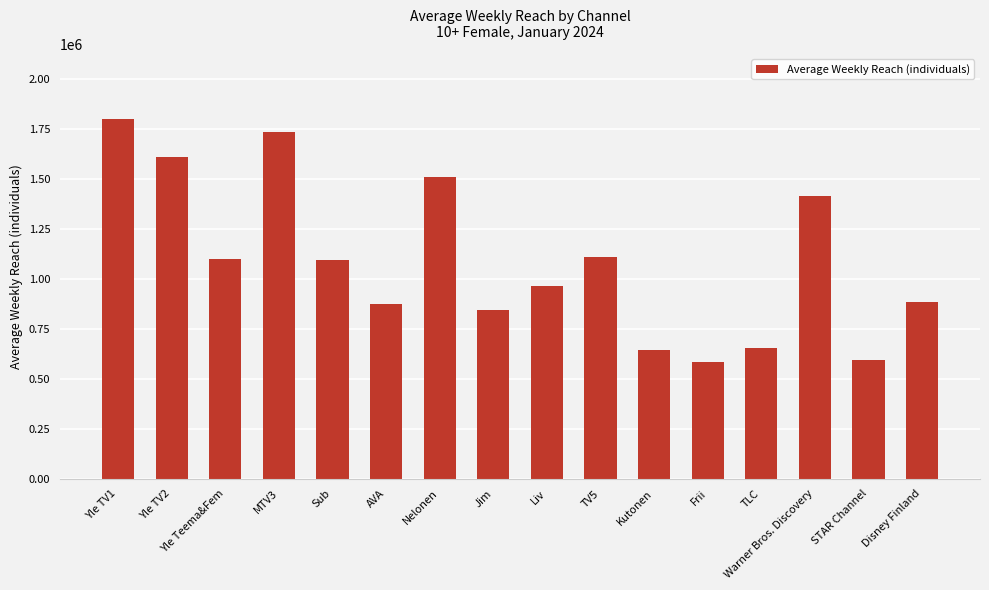

What is the label of the 5th bar from the left?

Sub